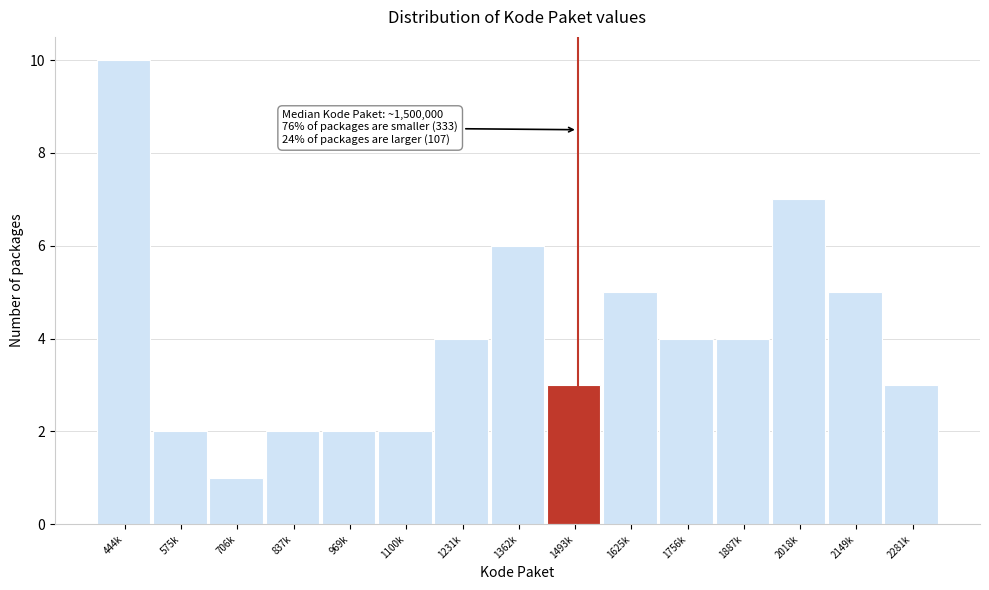

Reading left to right, list all the values displayed in this chart.

10	2	1	2	2	2	4	6	3	5	4	4	7	5	3